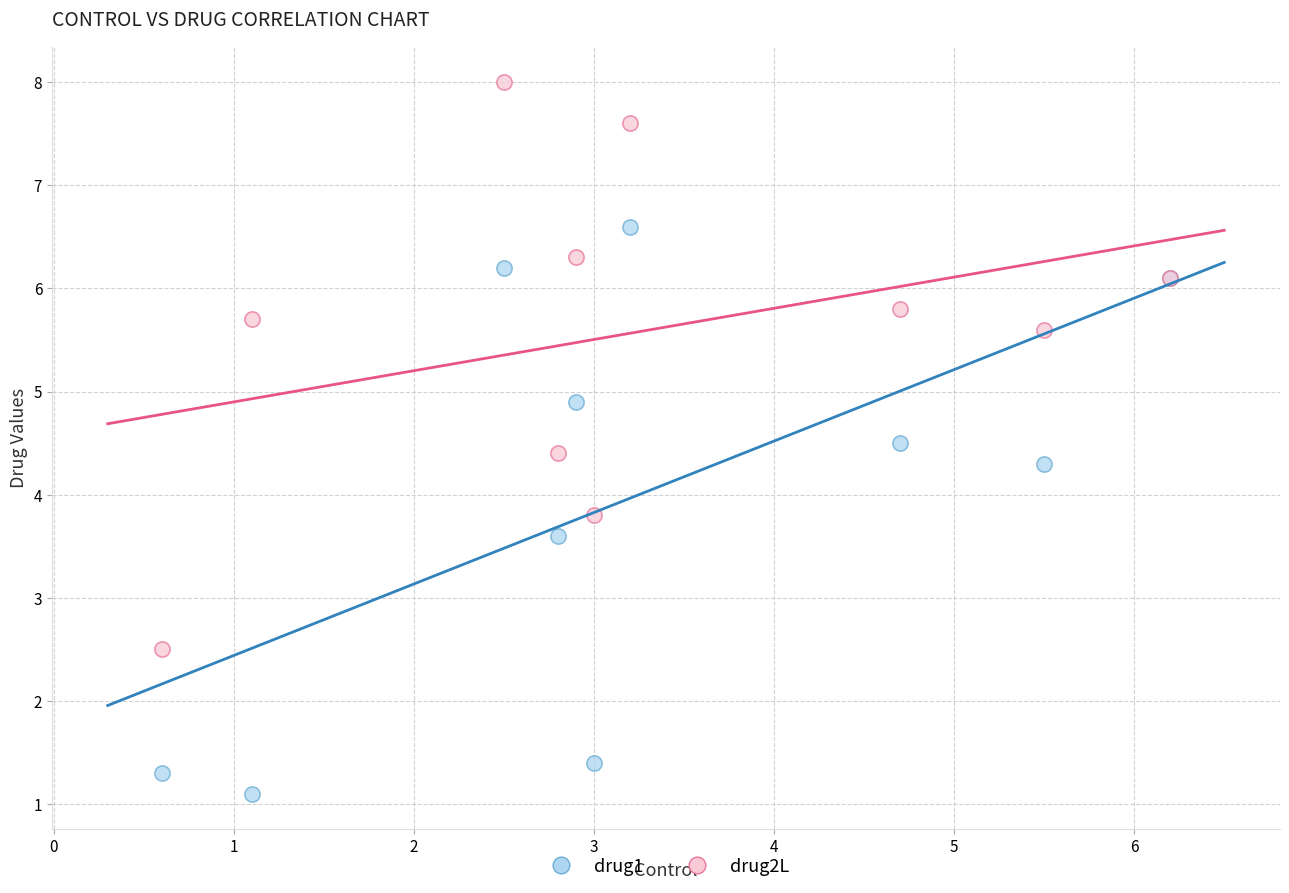

Which series contains the highest Y value?

drug2L